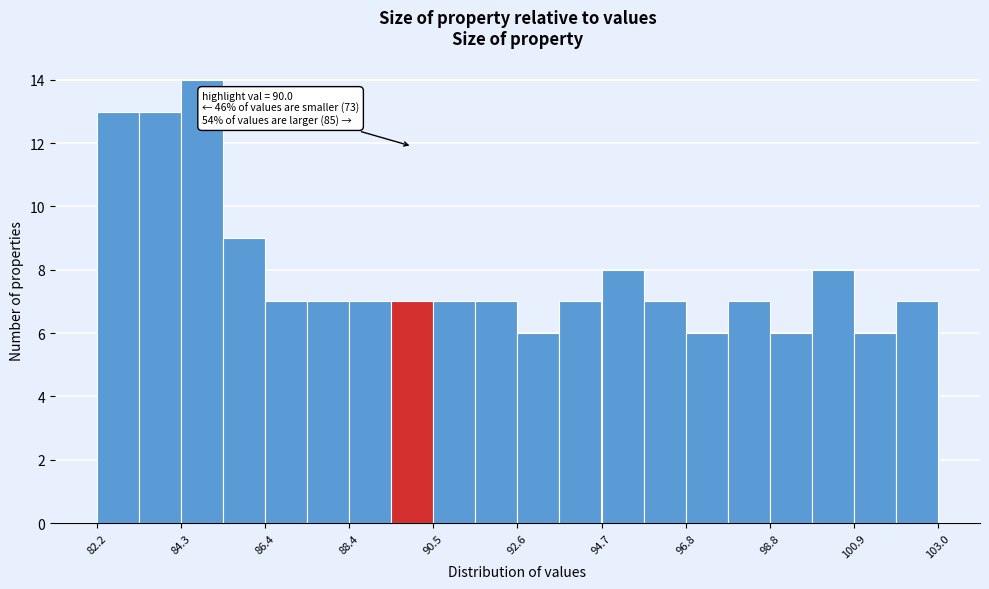

Around what value on the x-axis is the tallest bar? Give the approximate position of its centre, as read against the axis.

85.0